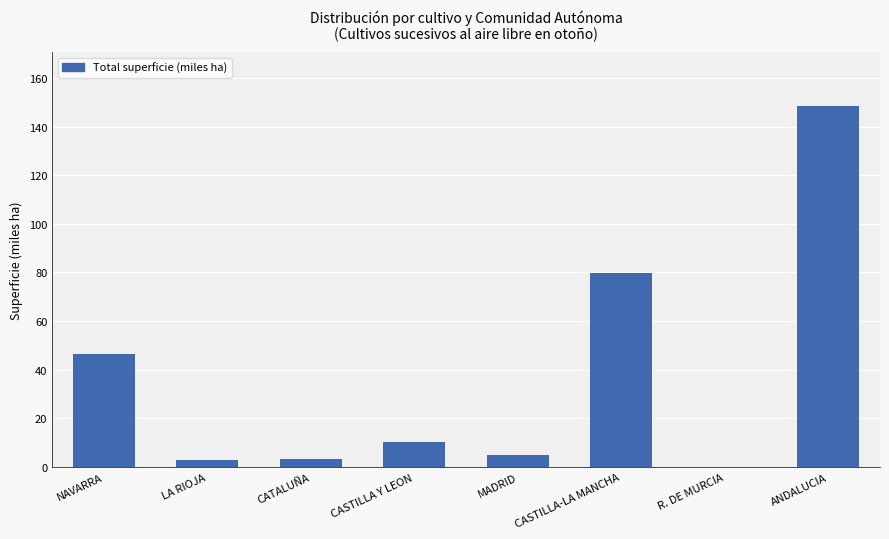

What is the sum of the values at ANDALUCIA and LA RIOJA?

151.0